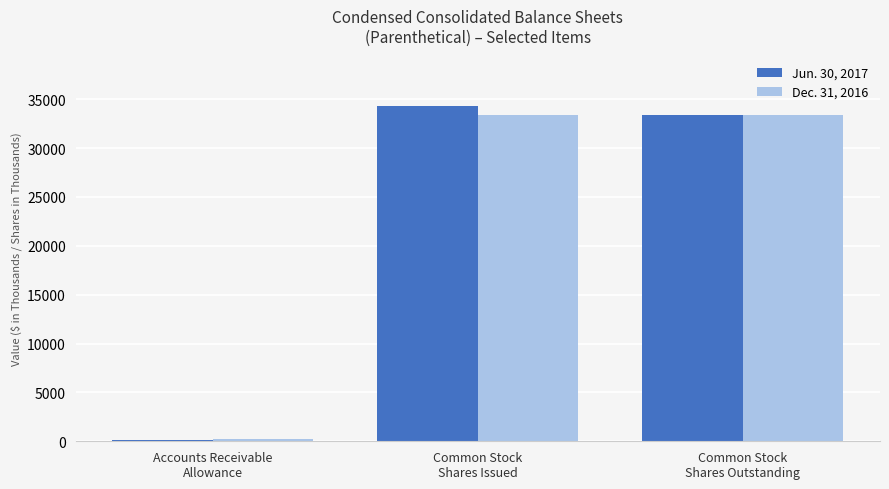

Reading right to left, extract all data points from this chart.

Jun. 30, 2017: 33342	34326	107
Dec. 31, 2016: 33342	33342	246